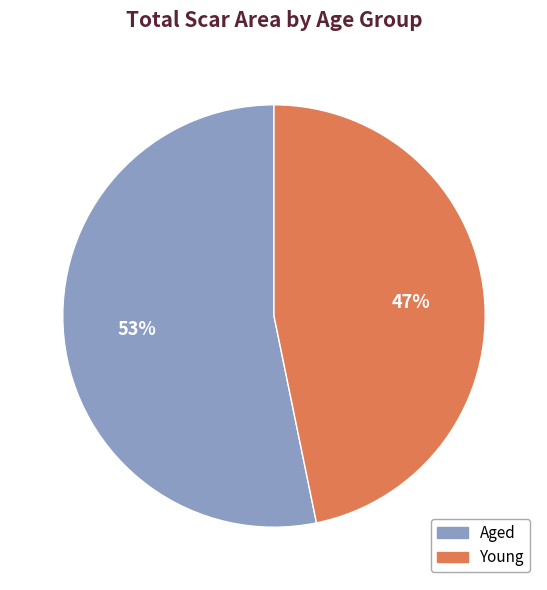

Count the number of slices in the pie.

2